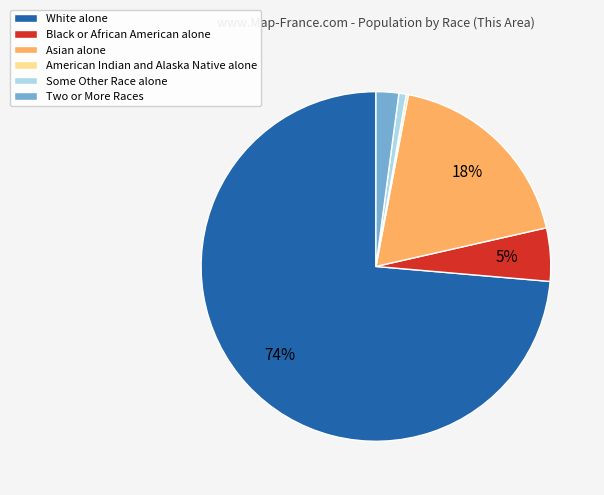

Which has a higher value, Asian alone or Some Other Race alone?

Asian alone